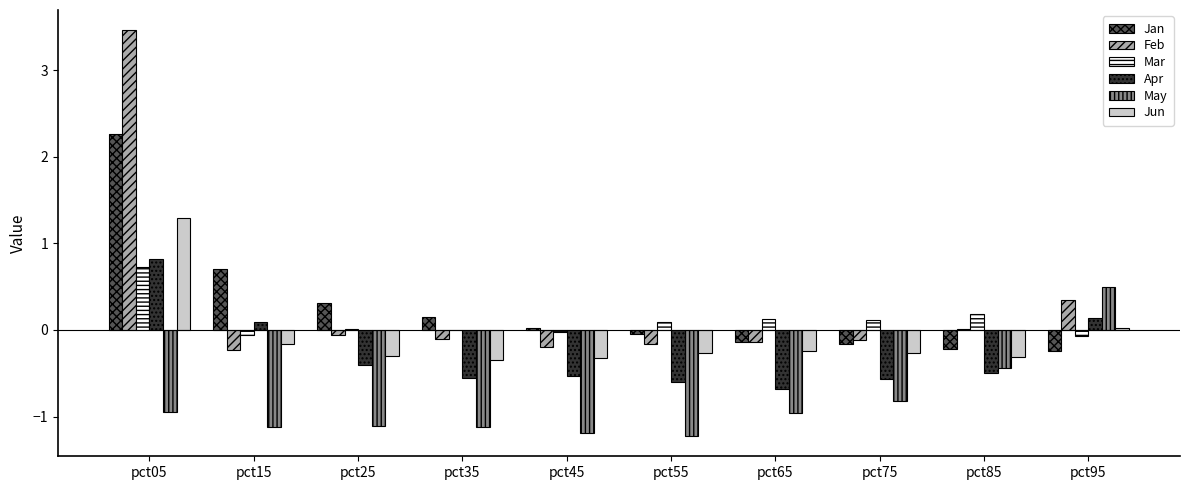

Which series changed the most between pct05 and pct55?

Feb